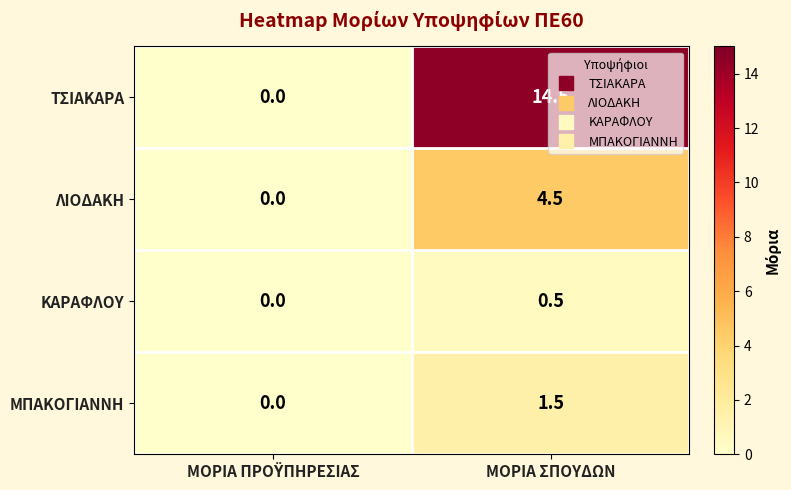

At which category is the sum across all series the highest?

ΜΟΡΙΑ ΣΠΟΥΔΩΝ